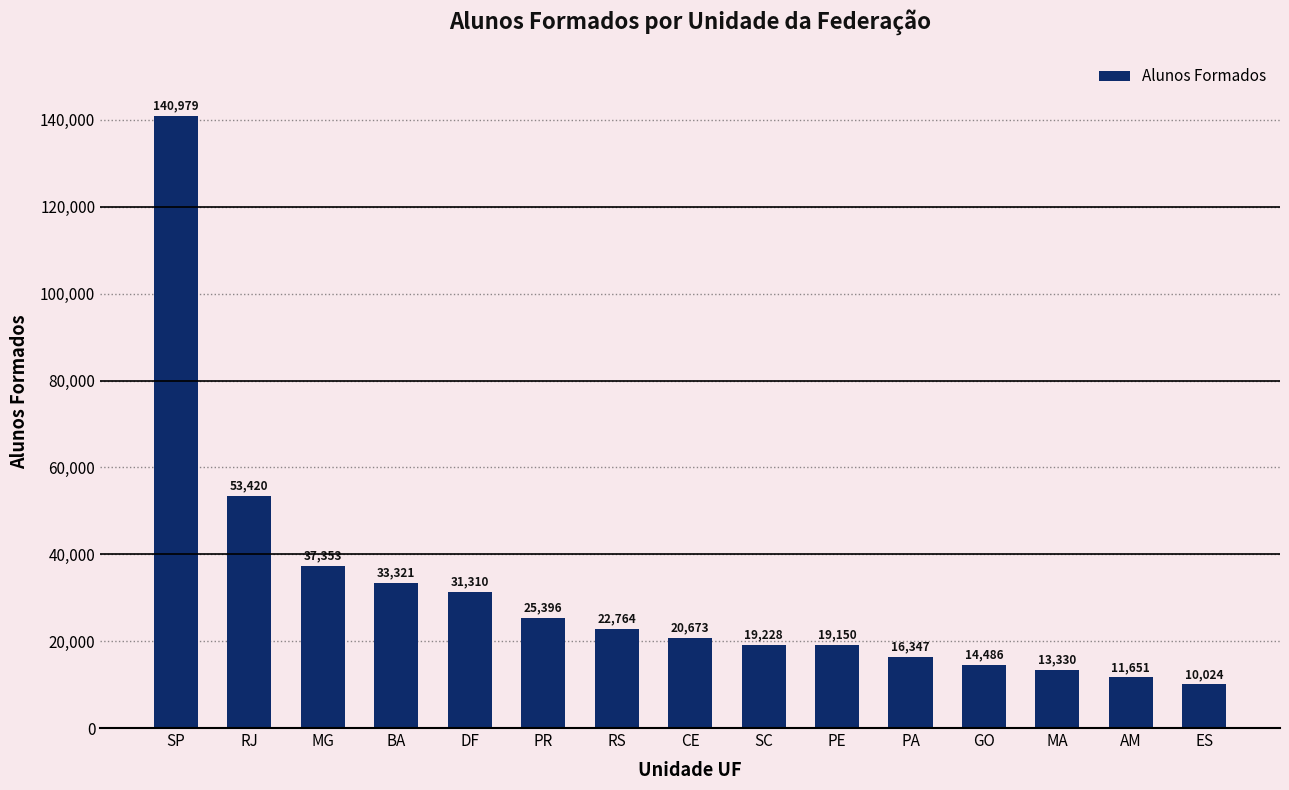

True or false: the data shows 75109 at RJ.

False